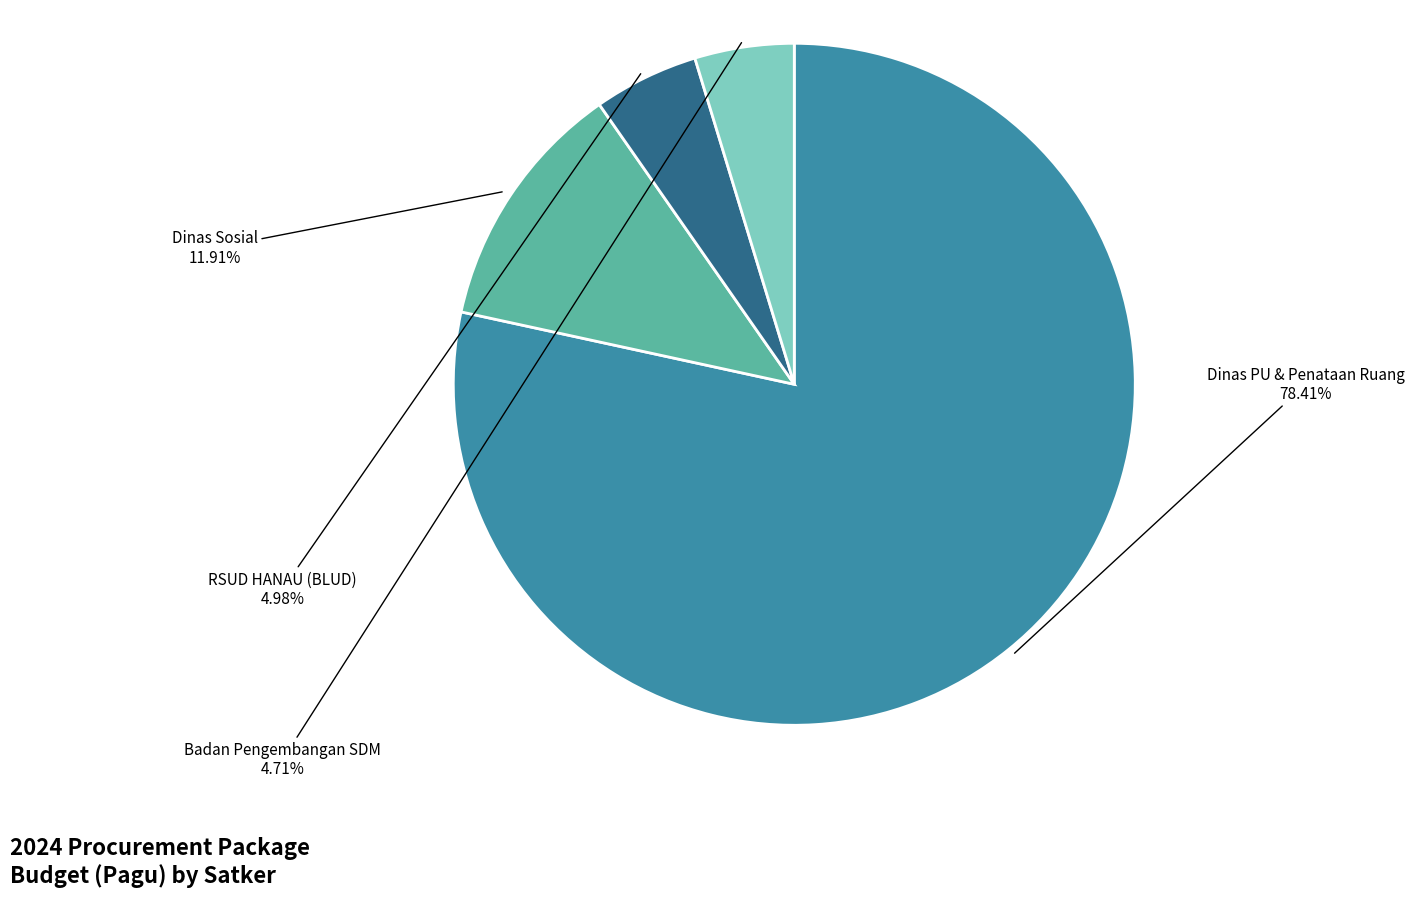

Does any single category account for the majority?

Yes